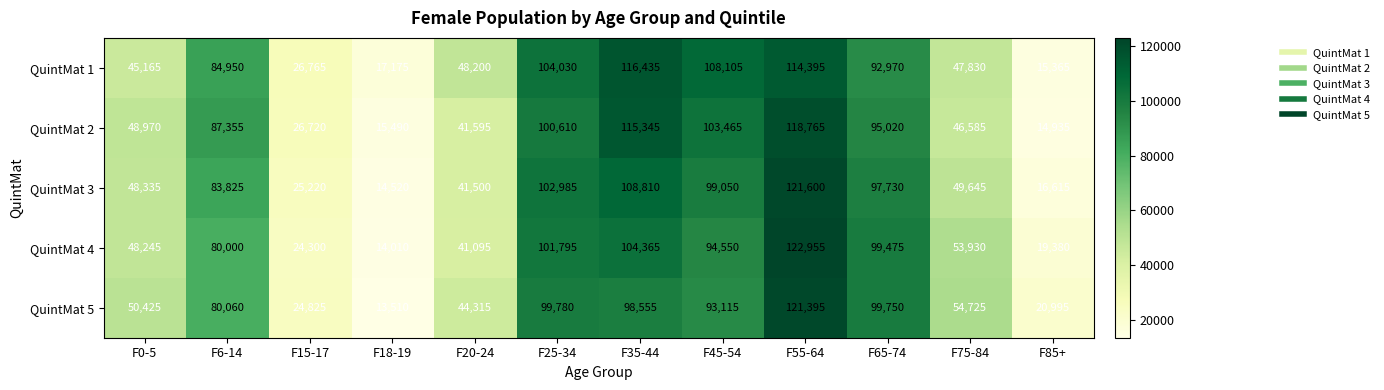

At which category does the chart reach its minimum across all series?

F18-19